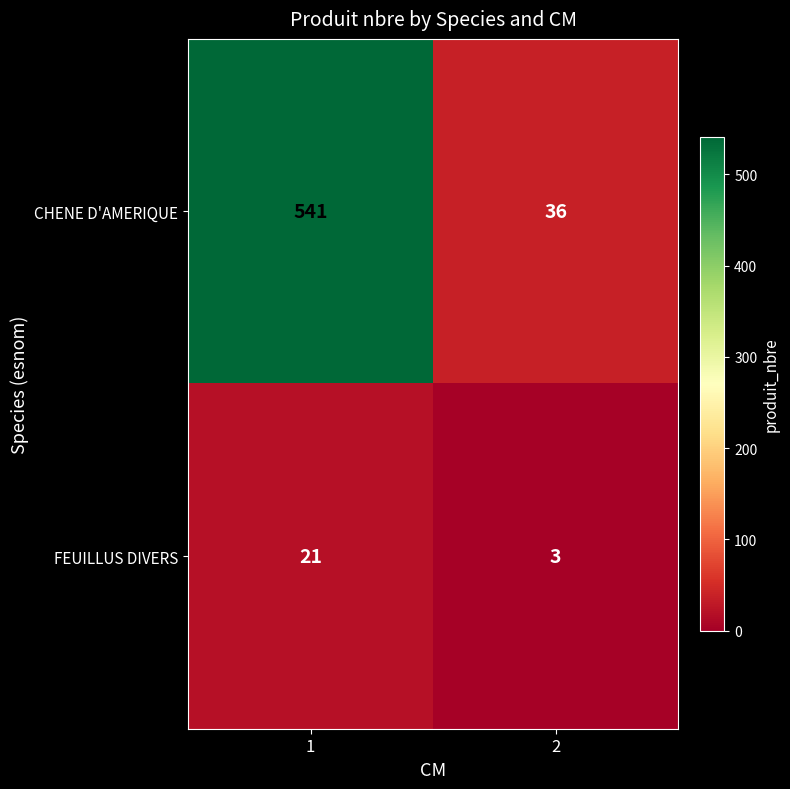

Which label corresponds to the smallest value in the chart?

2